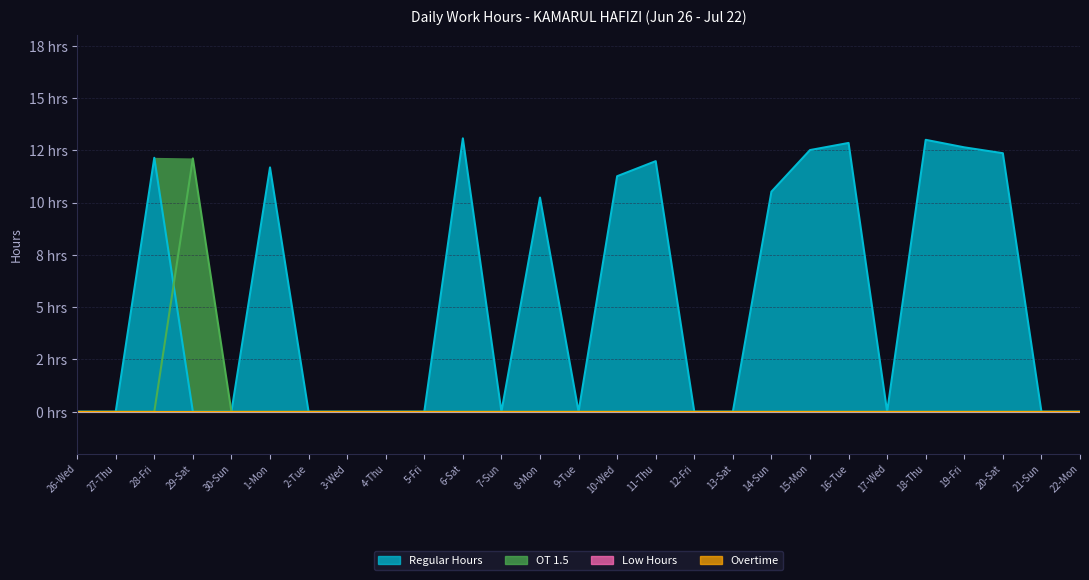

Is the value of Low Hours at 10-Wed greater than the value of OT 1.5 at 22-Mon?

No